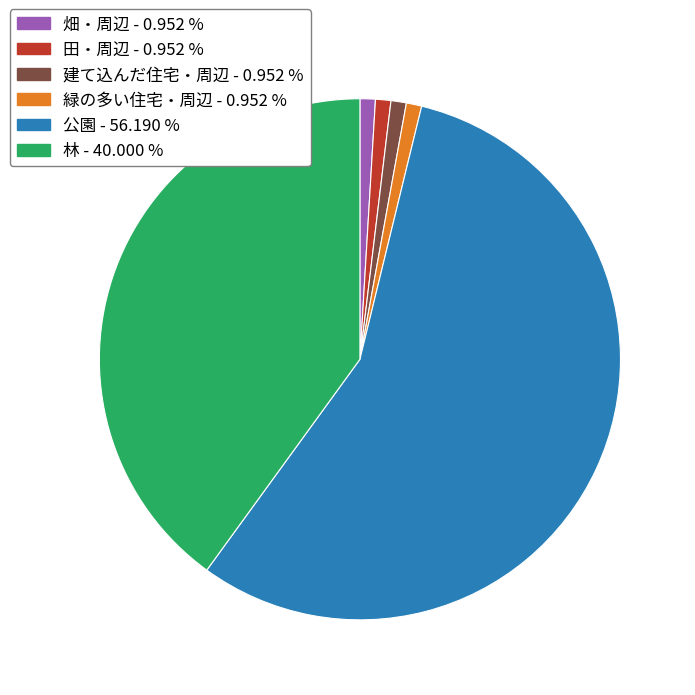

Does any single category account for the majority?

Yes